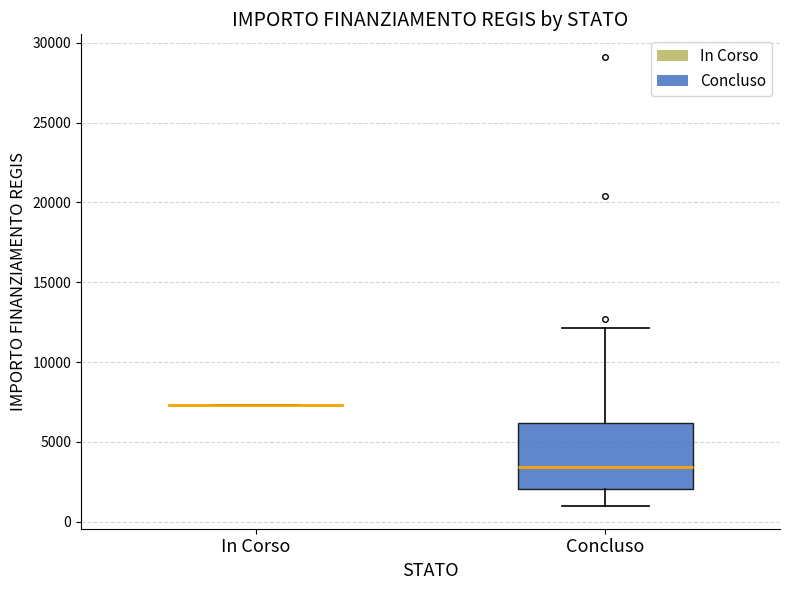

Where does the median line of the box for Concluso sit on the y-axis? The values are not printed on the chart, so give them approximately, as read against the axis.

3500